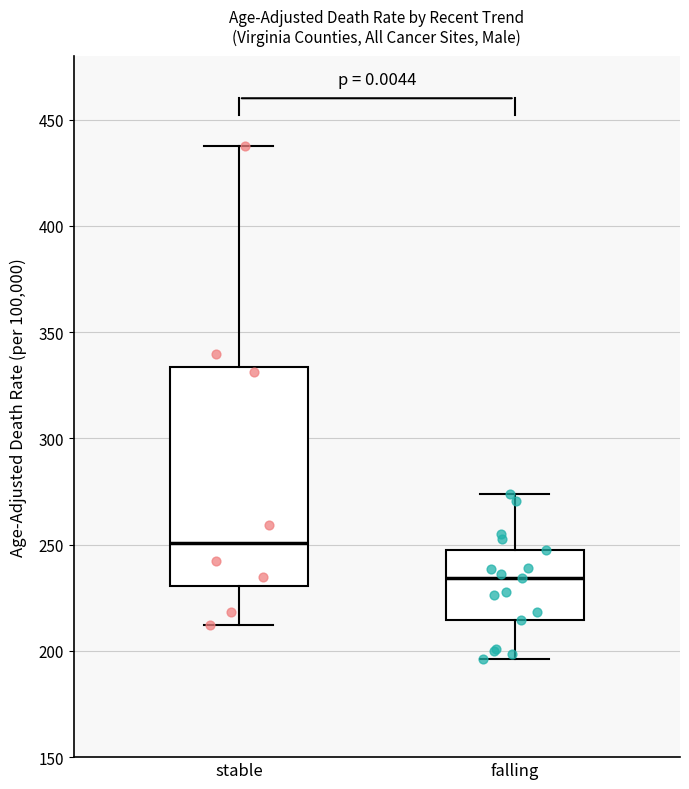

Reading left to right, transcribe this box plot: for each box, give where its median line is, the range the box spans, and where its two whiskers end, as read against the y-axis. The values are not printed on the chart, so give them approximately, as read against the axis.

stable: median 250, box 230 to 335, whiskers 210 to 435
falling: median 235, box 215 to 250, whiskers 195 to 275